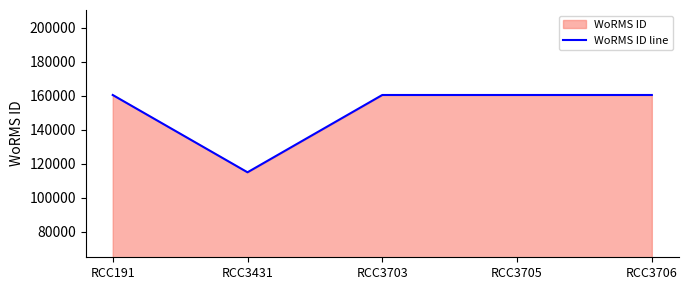

True or false: there are more than 0 points higher than both neighbors.

False